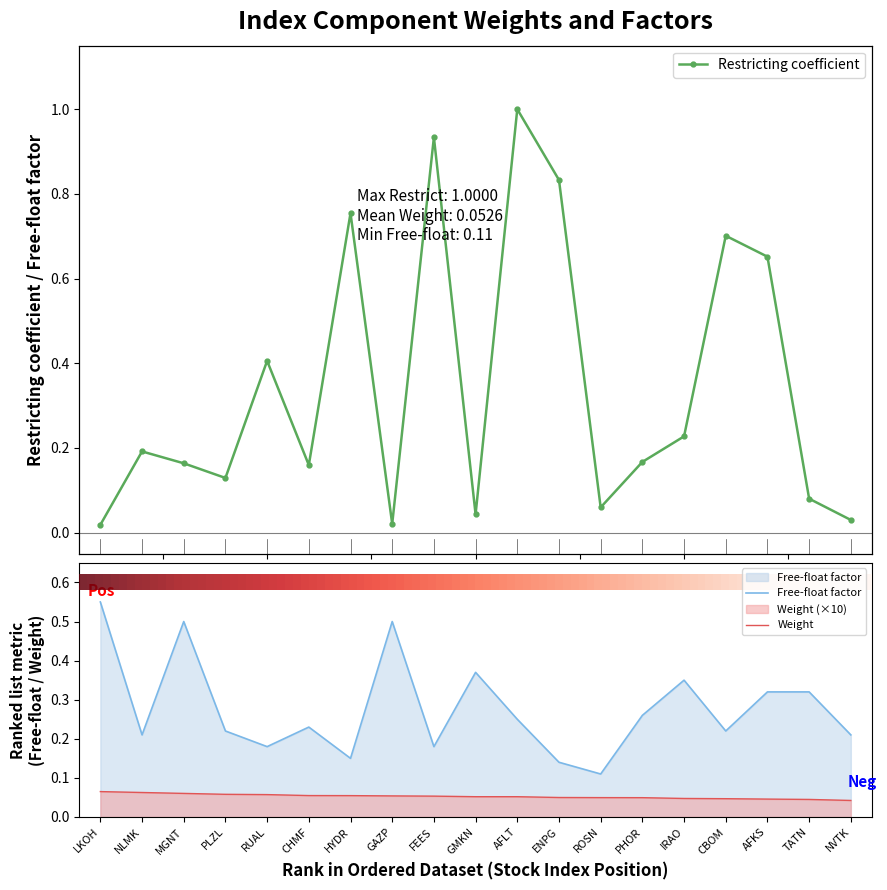

At which category does Restricting coefficient reach its first local valley?

PLZL